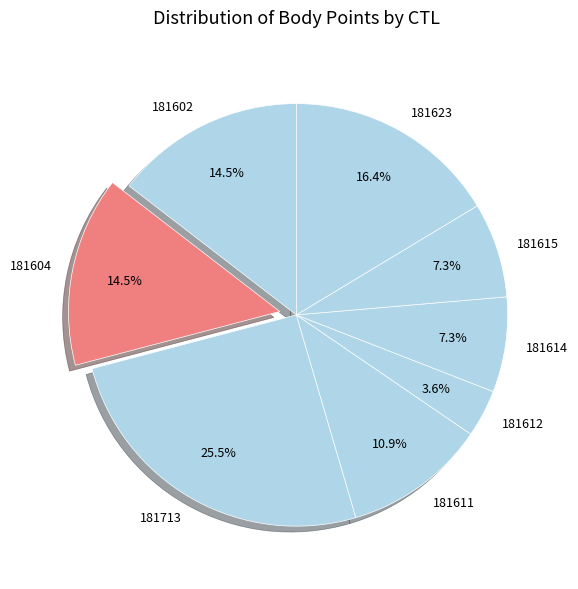

Combined, do 181713 and 181614 account for over 50%?

No